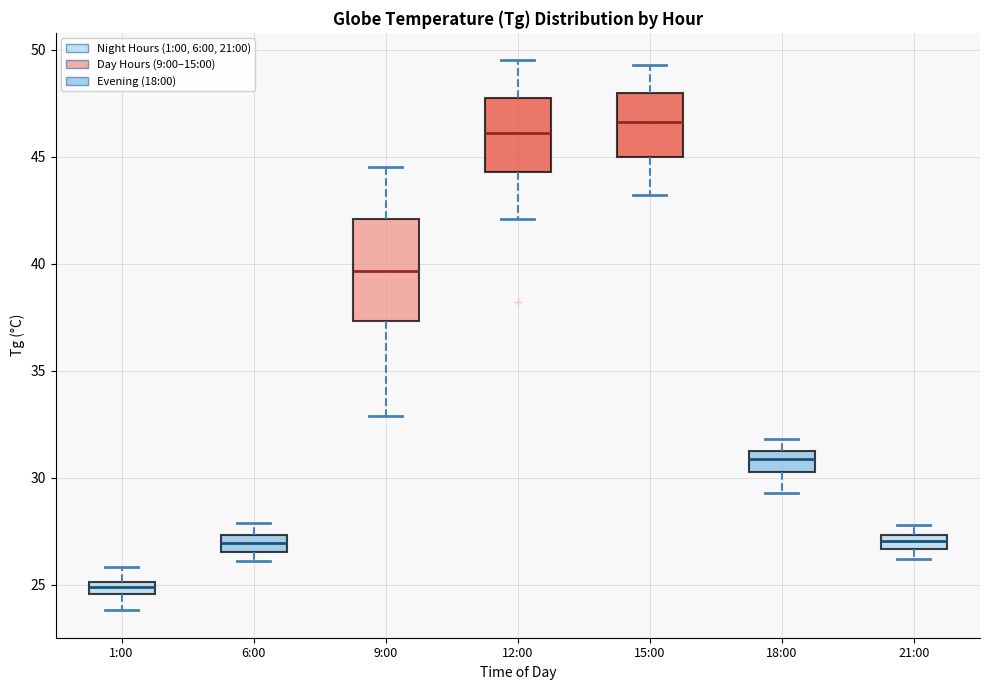

Which box is the tallest, from its lower edge to its upper edge?

9:00